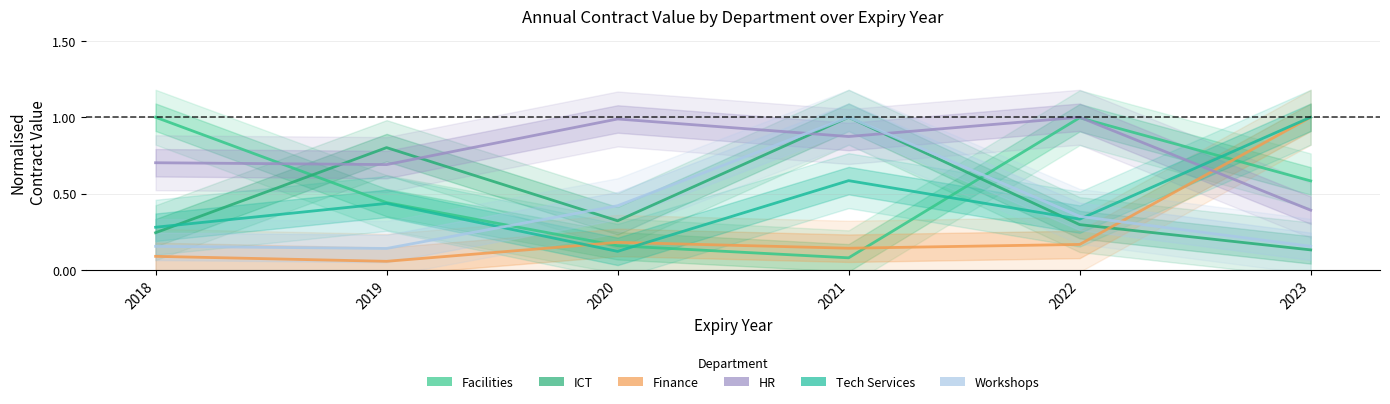

True or false: HR has more than 0 interior local peaks.

True